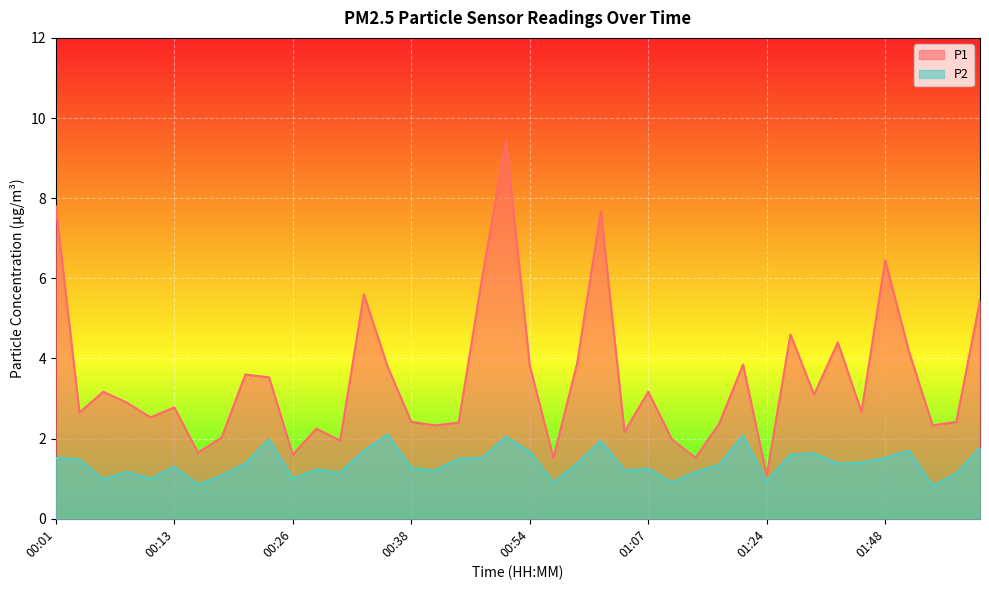

True or false: P1 and P2 cross at least once.

False